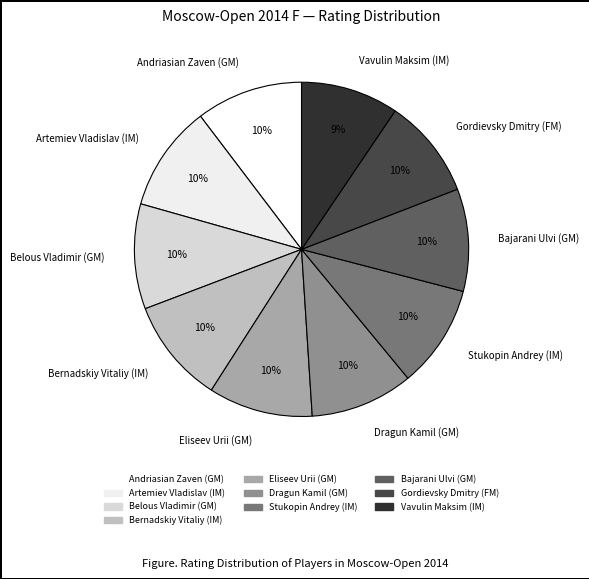

Is the sum of Stukopin Andrey (IM) and Gordievsky Dmitry (FM) greater than half?

No